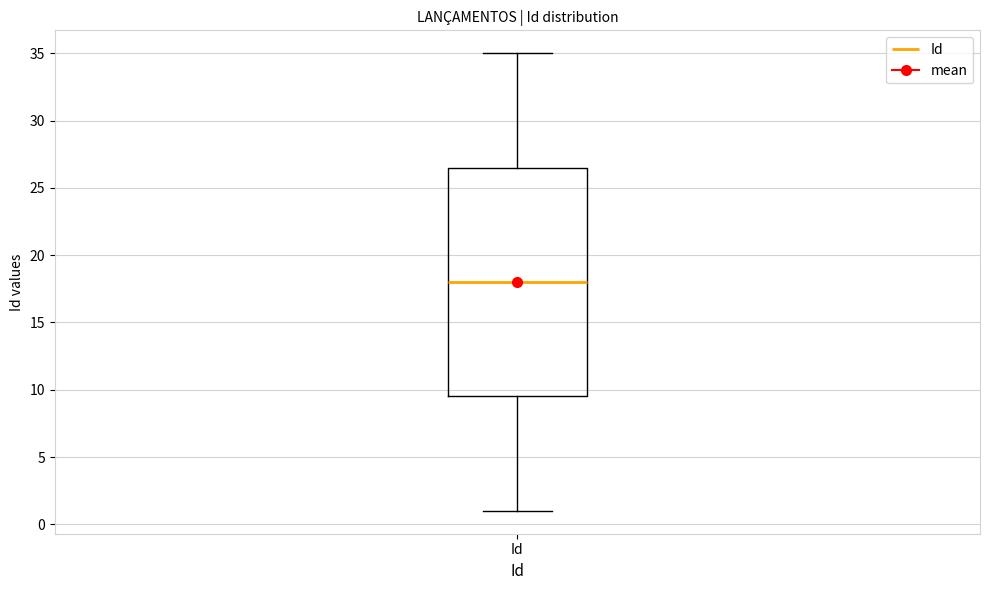

Where is the upper edge of the box for Id on the y-axis? The values are not printed on the chart, so give them approximately, as read against the axis.

26.5